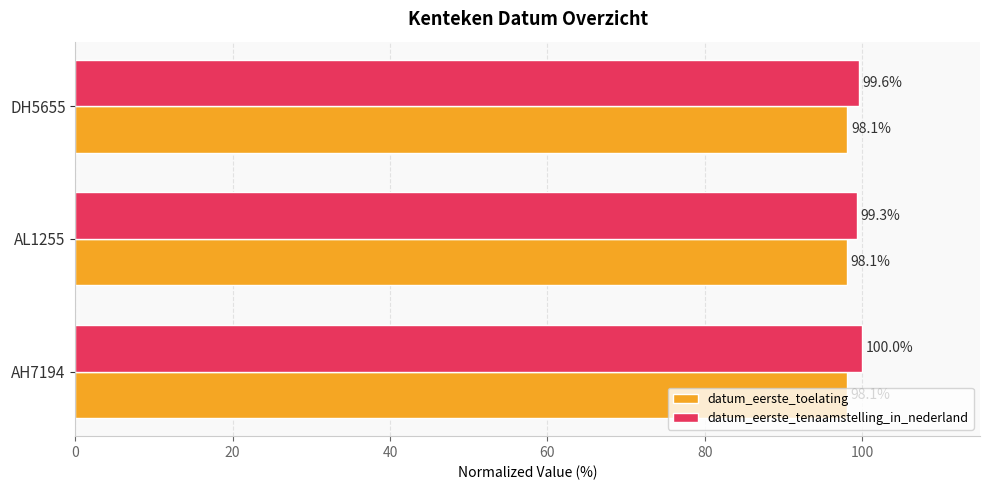

Which series has the largest range (max minus min)?

datum_eerste_tenaamstelling_in_nederland